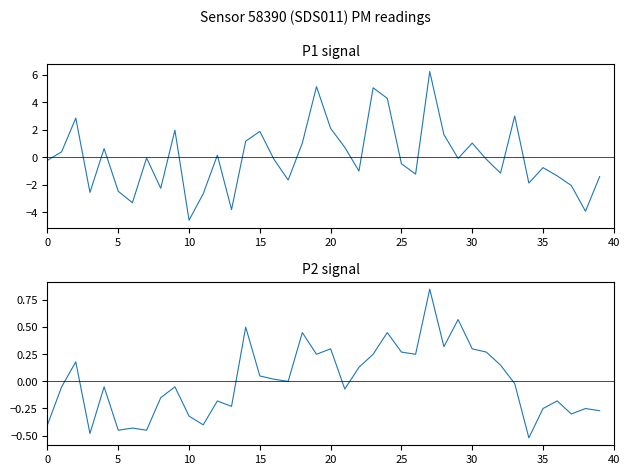

At which category is the sum across all series the highest?

27